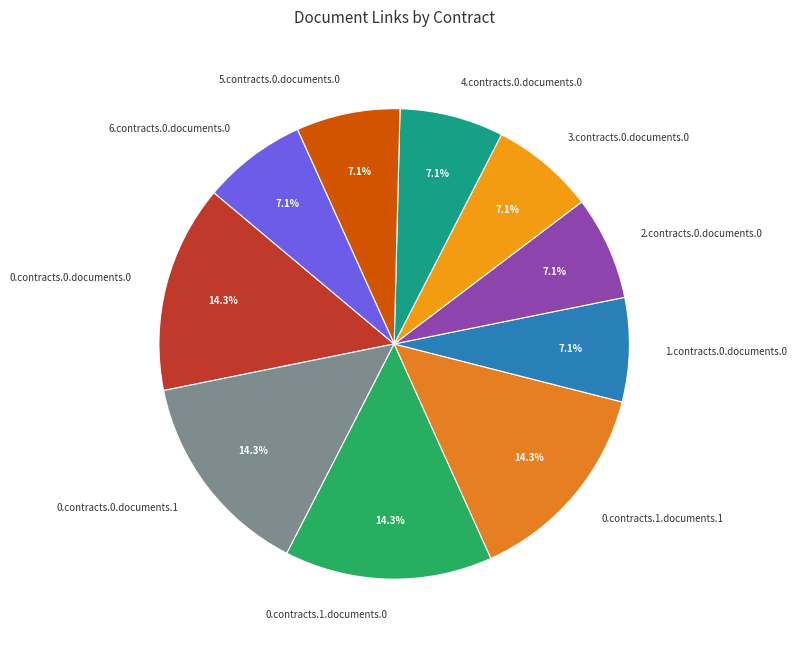

True or false: 4.contracts.0.documents.0 accounts for 7% of the total.

True